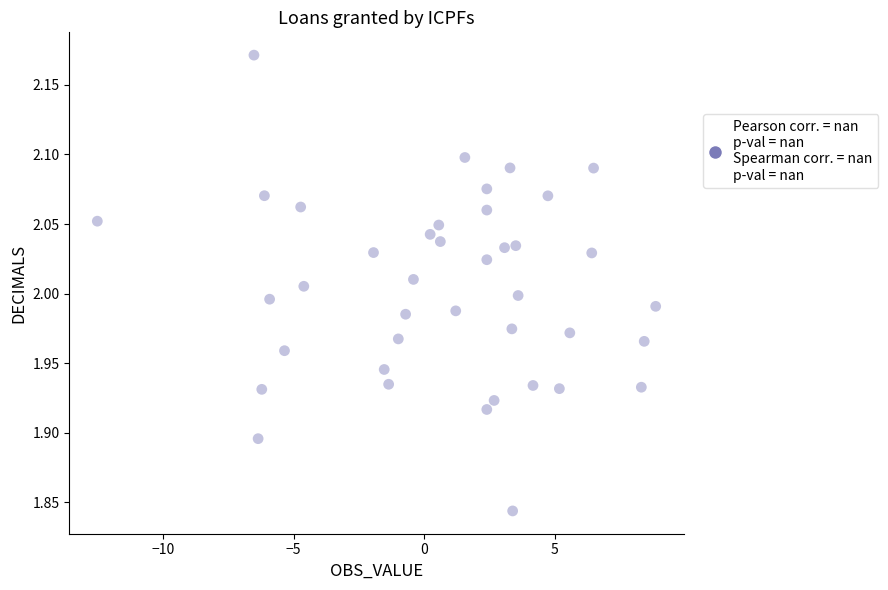

What is the range of Y values (max minus min)?

0.3